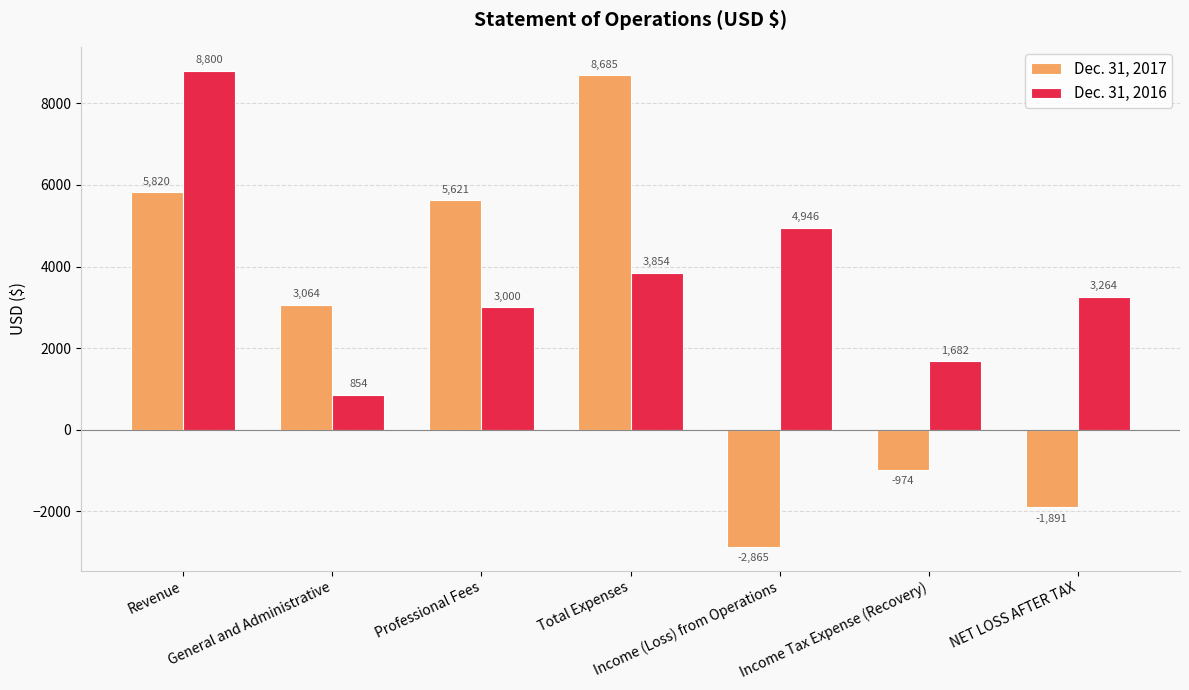

Rank the series by their maximum value, from lowest to highest.

Dec. 31, 2017, Dec. 31, 2016